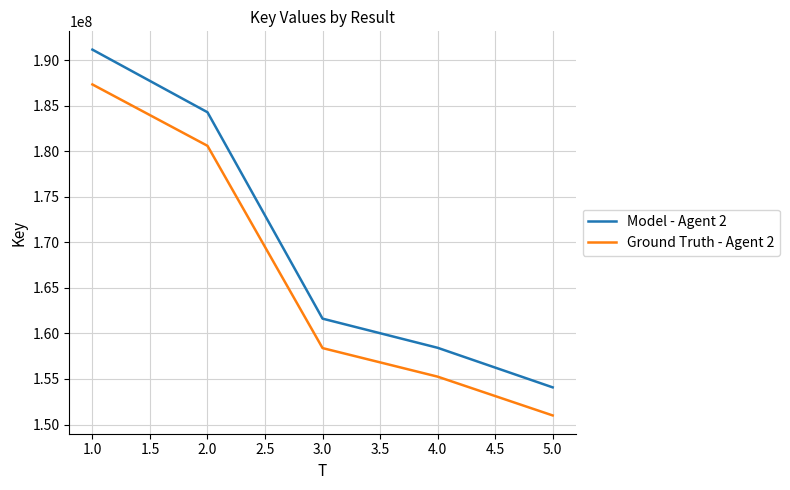

What is the highest value of the Model - Agent 2 series?

191155471.0